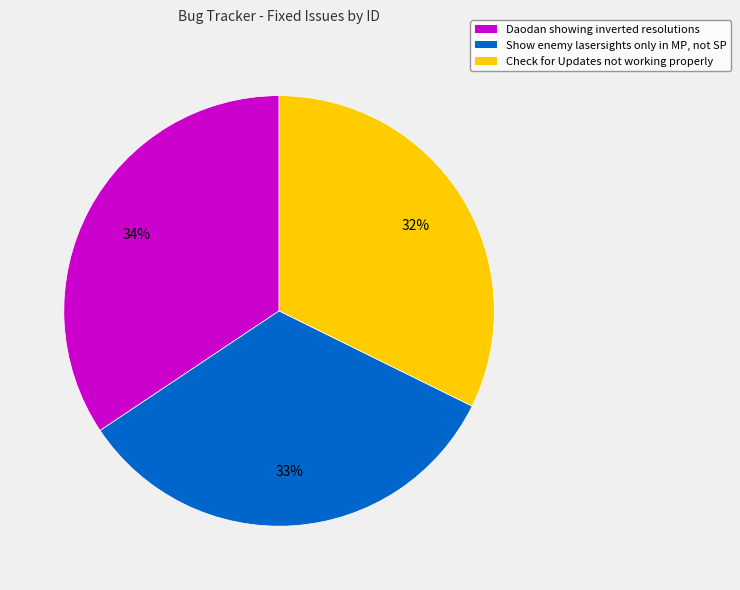

What is the smallest slice in the pie chart?

Check for Updates not working properly